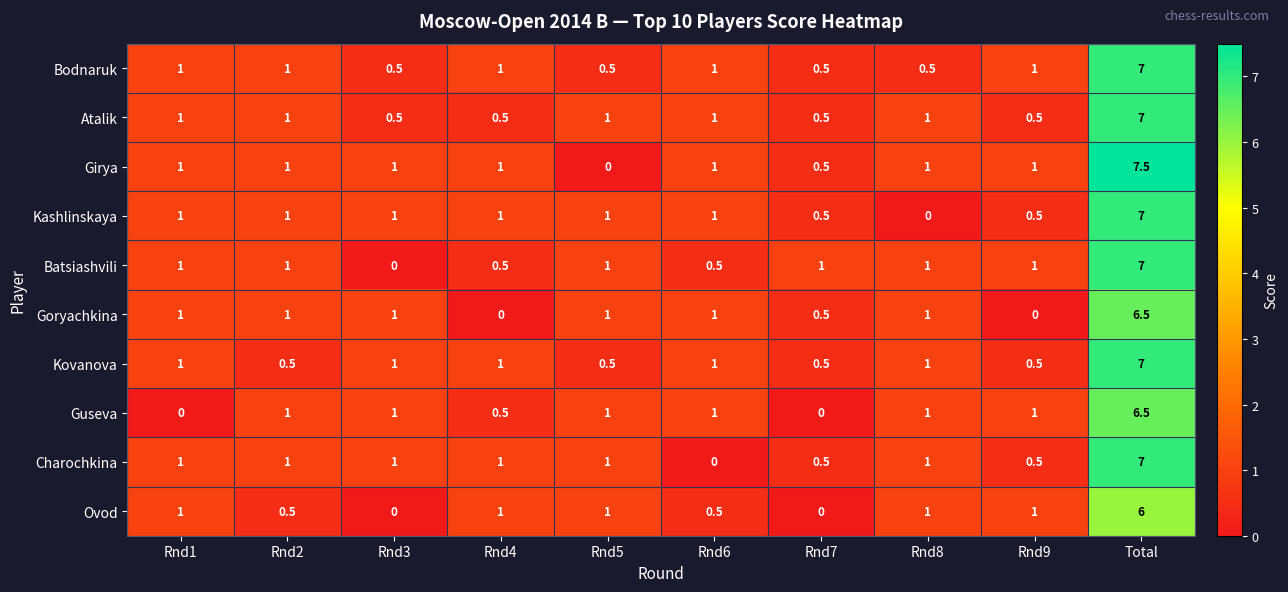

Is it true that Goryachkina equals 1.0 at Rnd3?

True